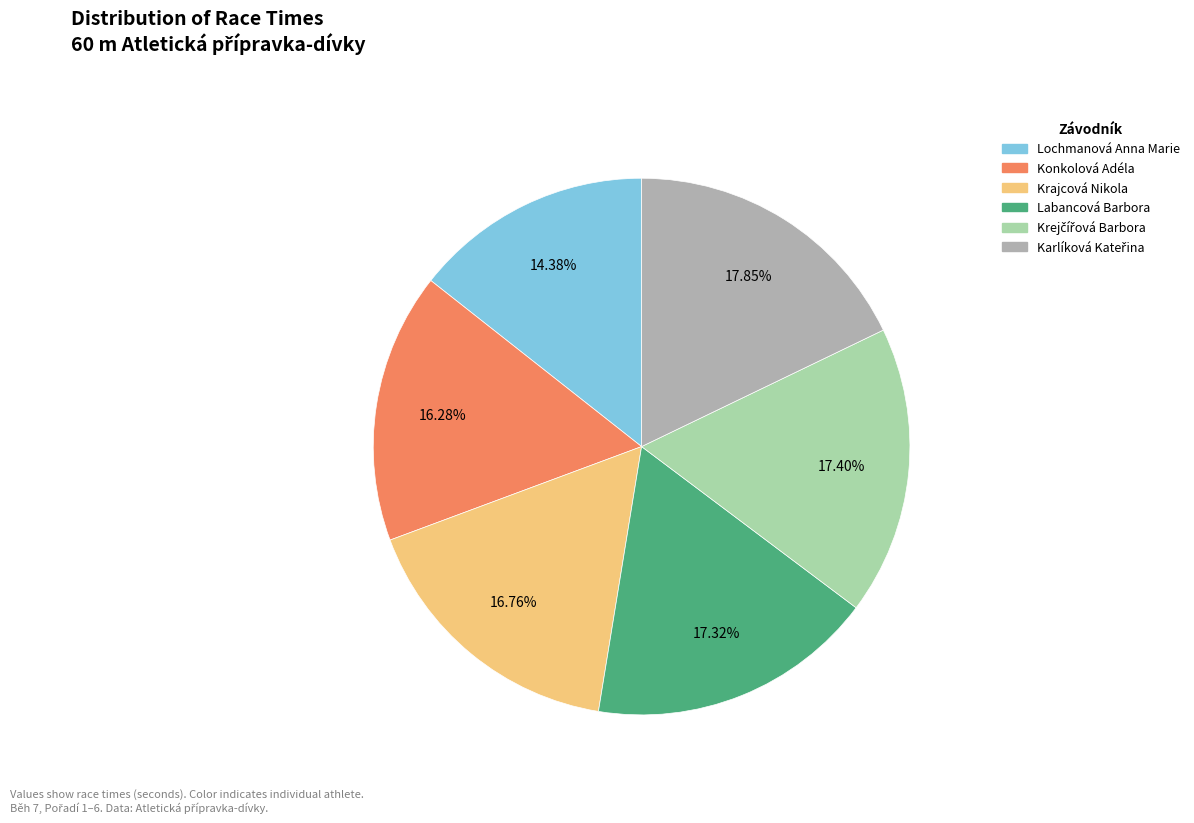

Is it true that Krajcová Nikola is 8% of the pie?

False